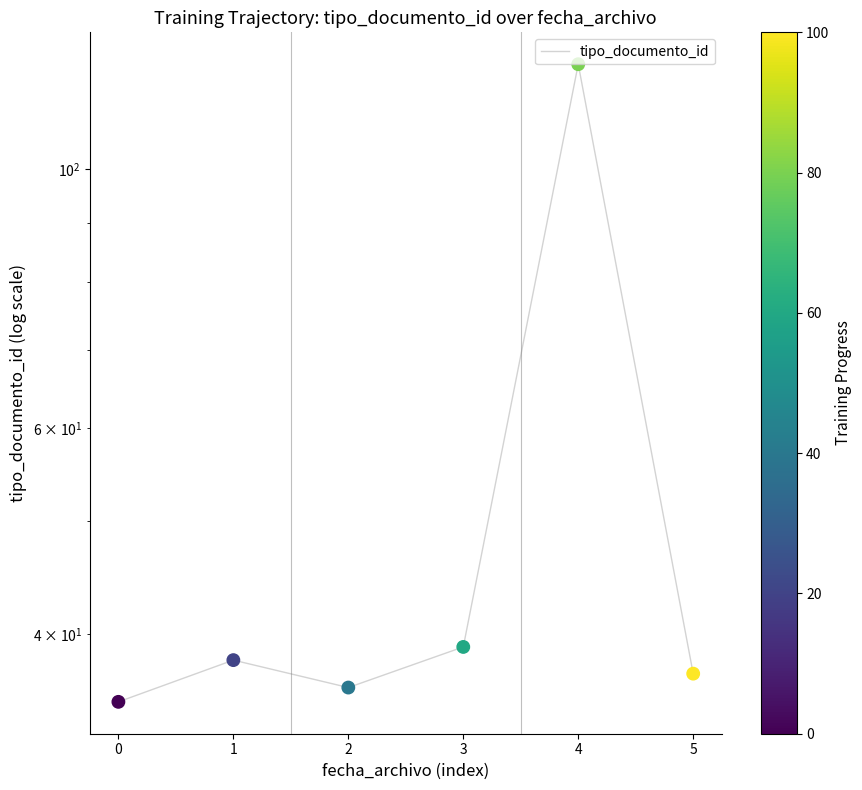

Approximately how many times larger is the value at 3 compared to 2?

1.1